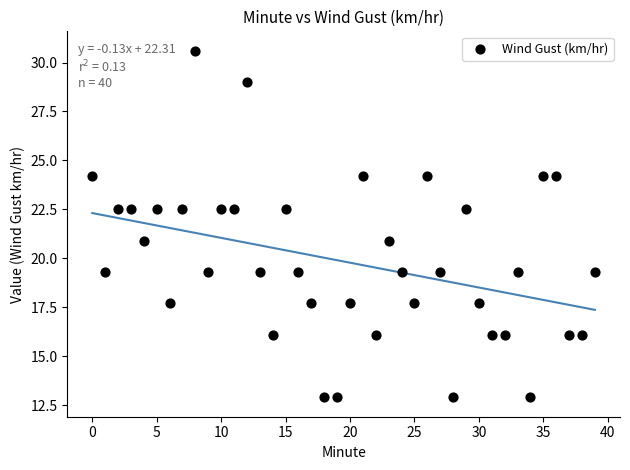

What is the range of Y values (max minus min)?

17.7